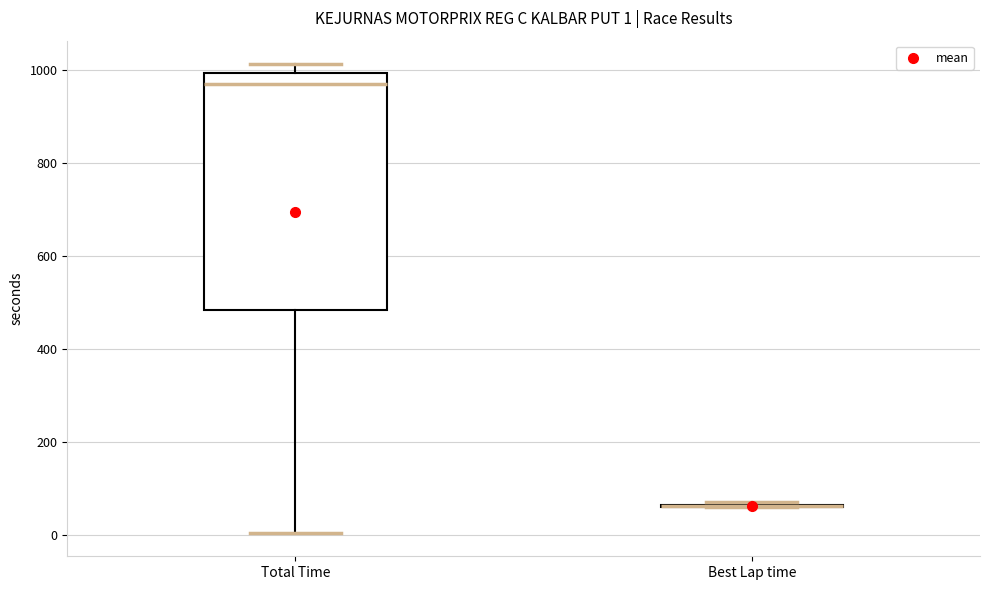

Which box is the tallest, from its lower edge to its upper edge?

Total Time